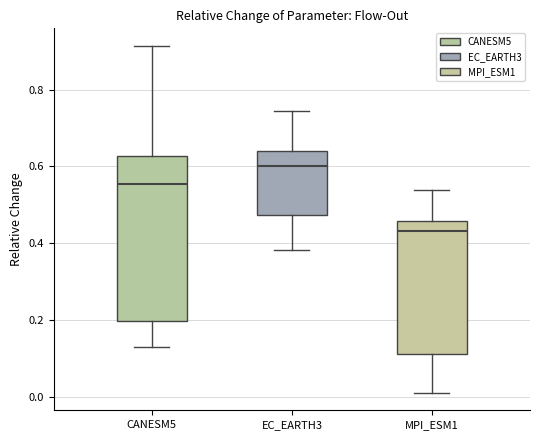

Where does the upper whisker of the box for CANESM5 end on the y-axis? The values are not printed on the chart, so give them approximately, as read against the axis.

0.92